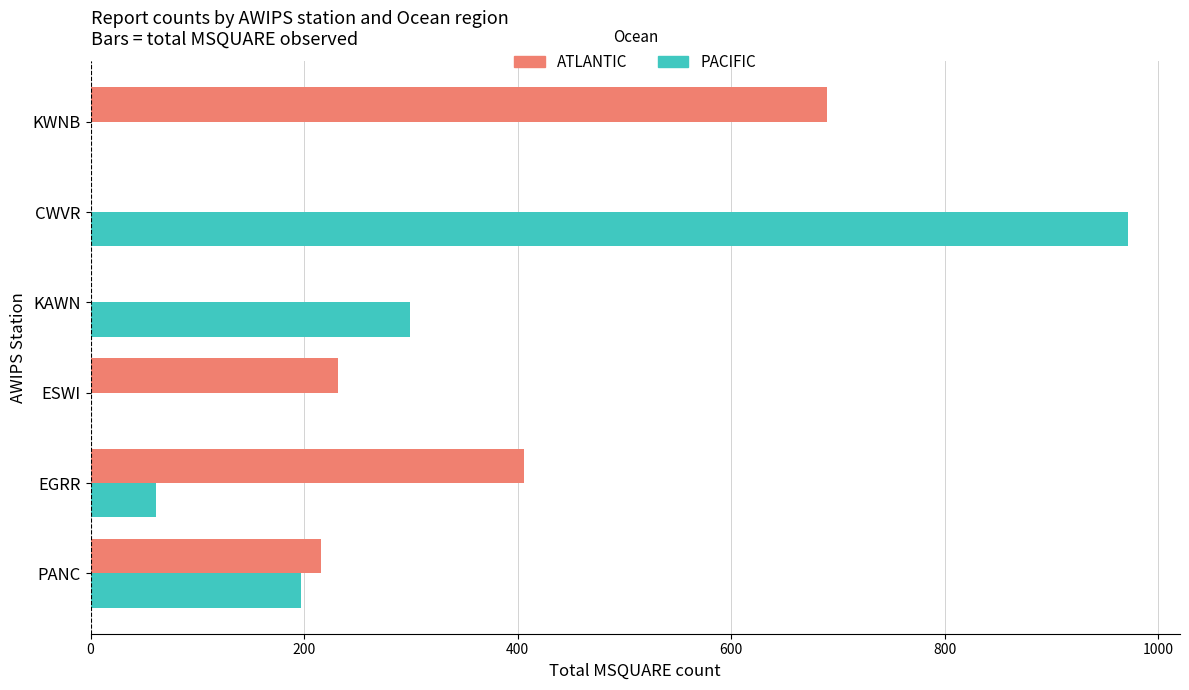

What are all the series names shown in the legend?

ATLANTIC, PACIFIC